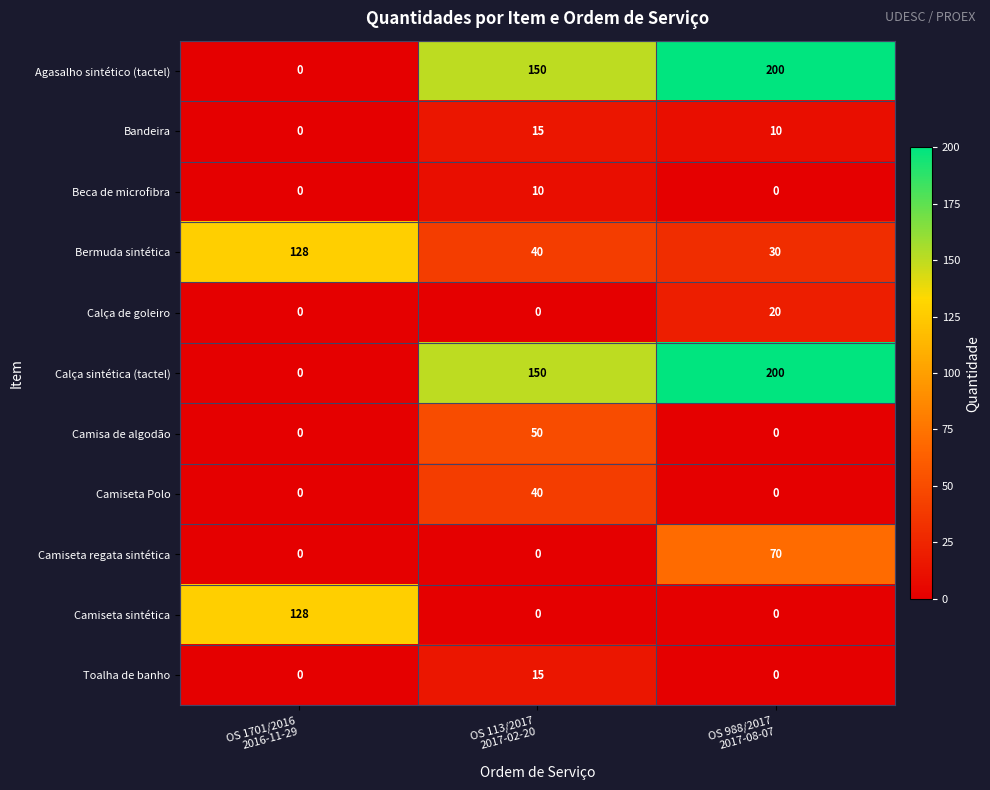

What is the sum of all Agasalho sintético (tactel) values?

350